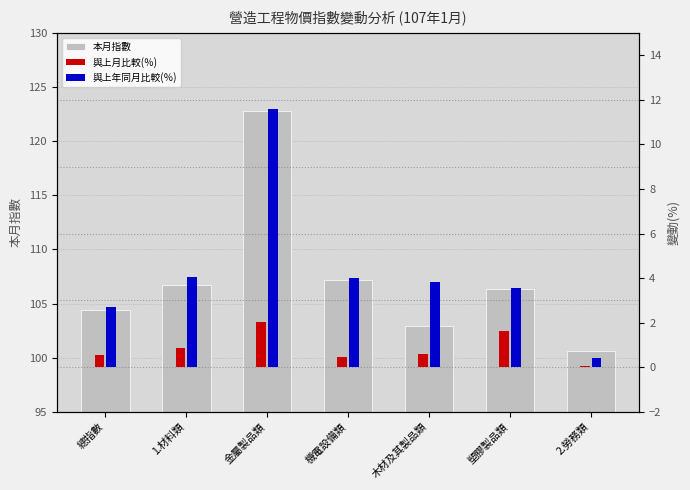

What is the spread (max minus min) of values at 木材及其製品類?

102.3